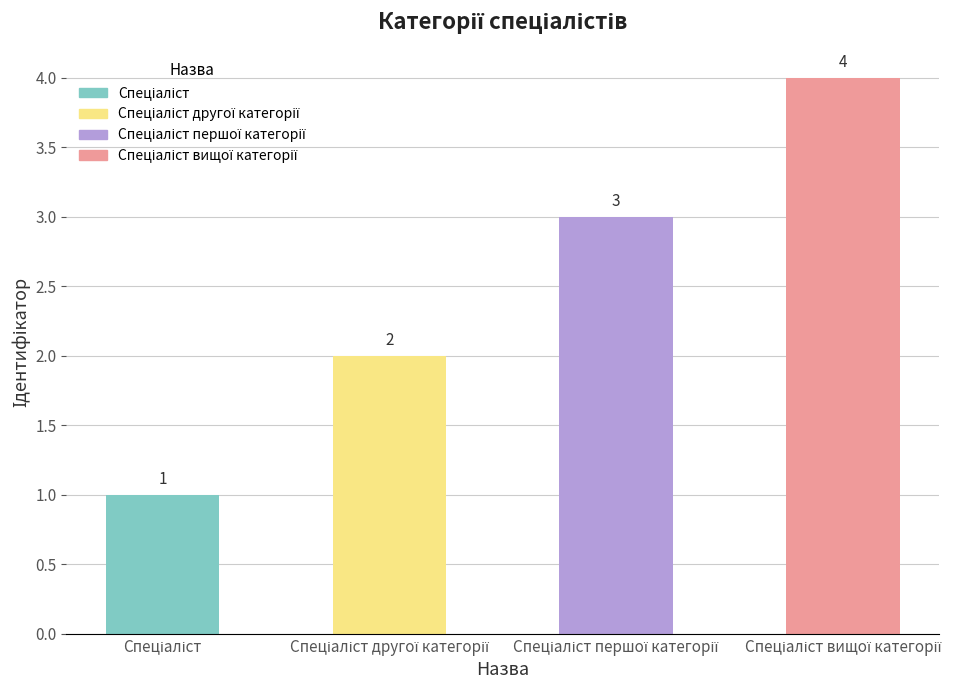

What is the value of the 4th bar from the left?

4